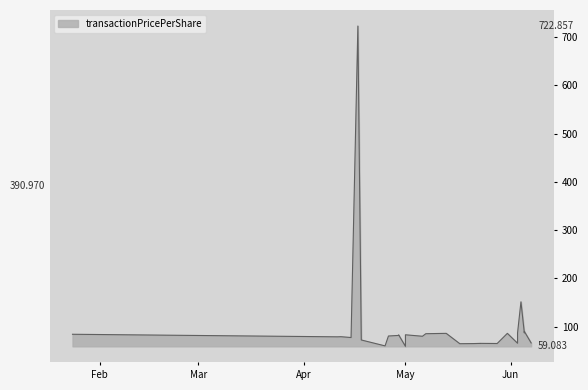

Does the chart display data point markers on the line(s)?

No